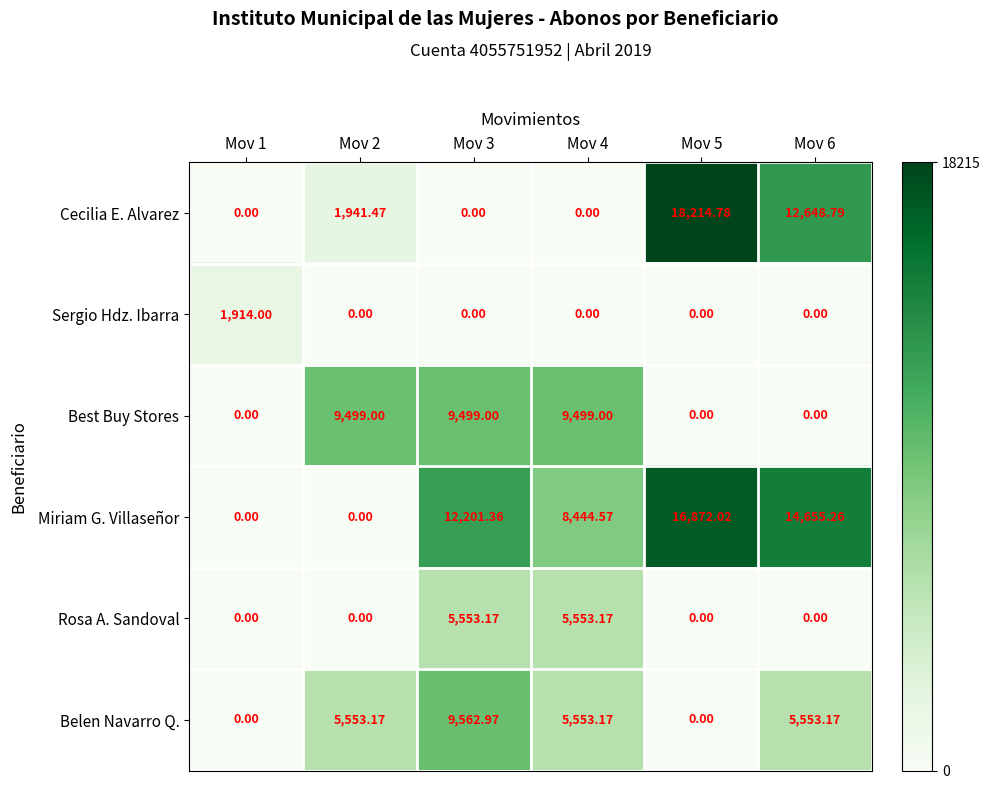

Which series has the largest range (max minus min)?

Cecilia E. Alvarez